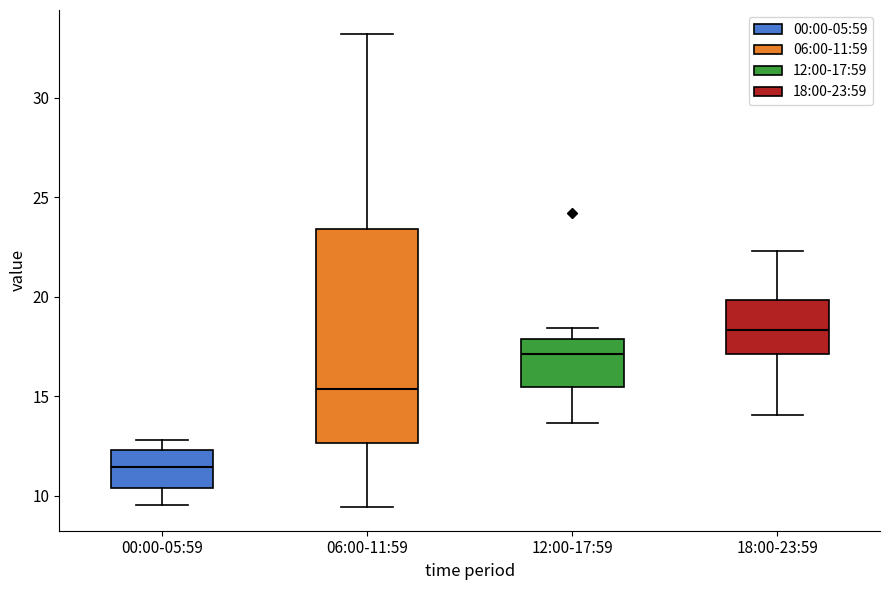

Reading left to right, transcribe this box plot: for each box, give where its median line is, the range the box spans, and where its two whiskers end, as read against the y-axis. The values are not printed on the chart, so give them approximately, as read against the axis.

00:00-05:59: median 11.5, box 10.5 to 12.5, whiskers 9.5 to 13.0
06:00-11:59: median 15.5, box 12.5 to 23.5, whiskers 9.5 to 33.0
12:00-17:59: median 17.0, box 15.5 to 18.0, whiskers 13.5 to 18.5
18:00-23:59: median 18.5, box 17.0 to 20.0, whiskers 14.0 to 22.5